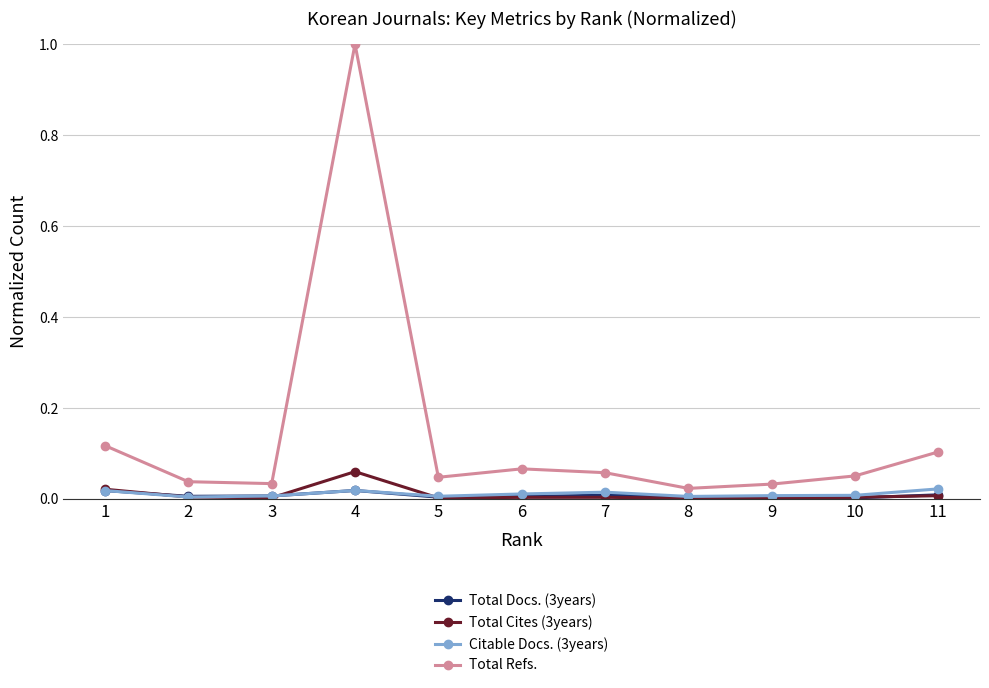

Is the value of Total Refs. at 8 greater than the value of Total Cites (3years) at 11?

Yes